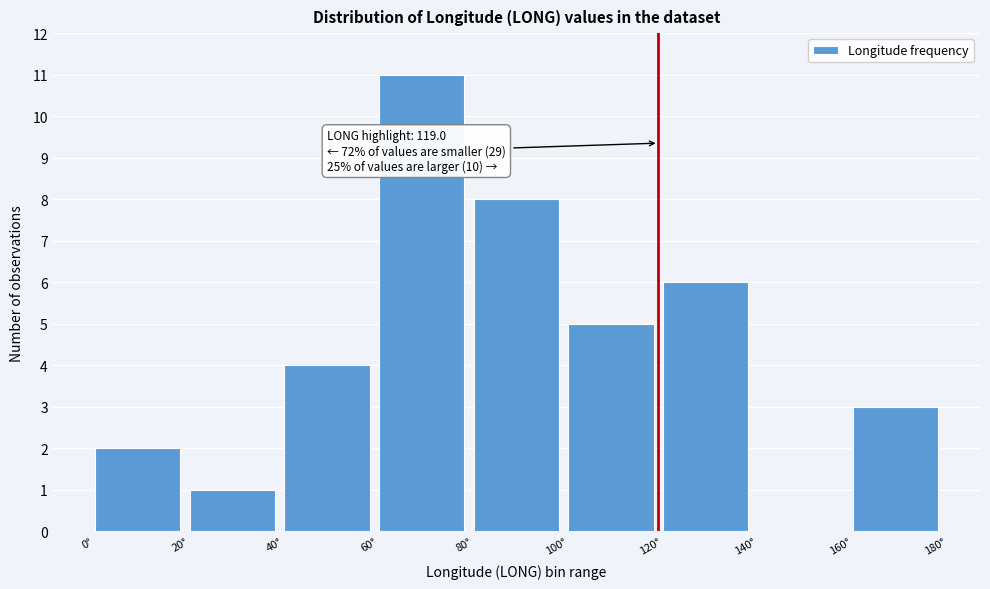

Over which range of the x-axis is the bar tallest?

60 to 80